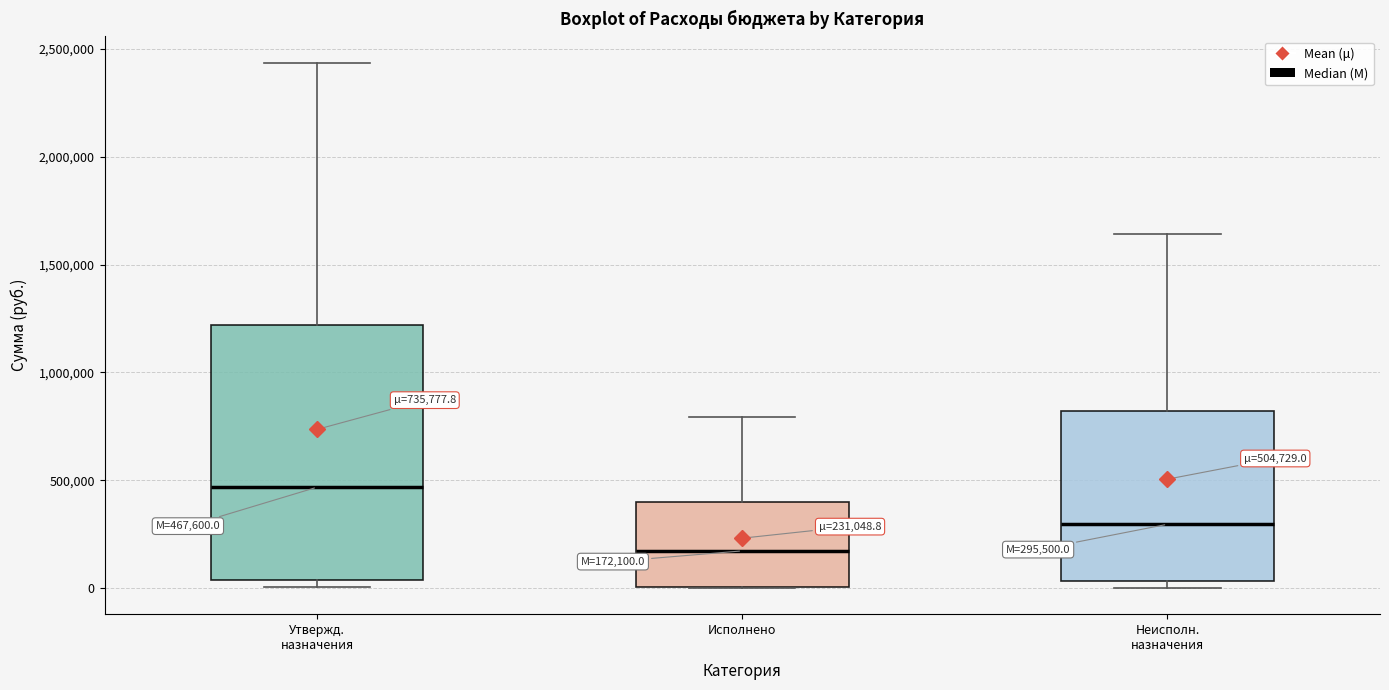

Which box is the tallest, from its lower edge to its upper edge?

Утвержд. назначения